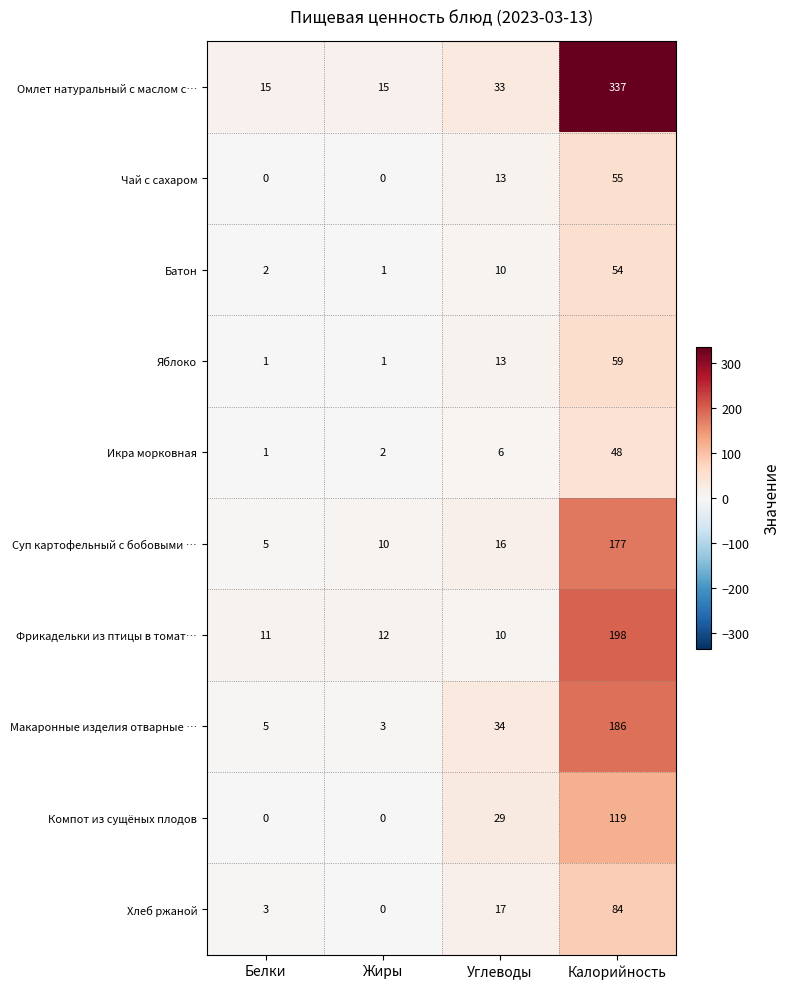

The value of Батон at Калорийность is 34. True or false?

False